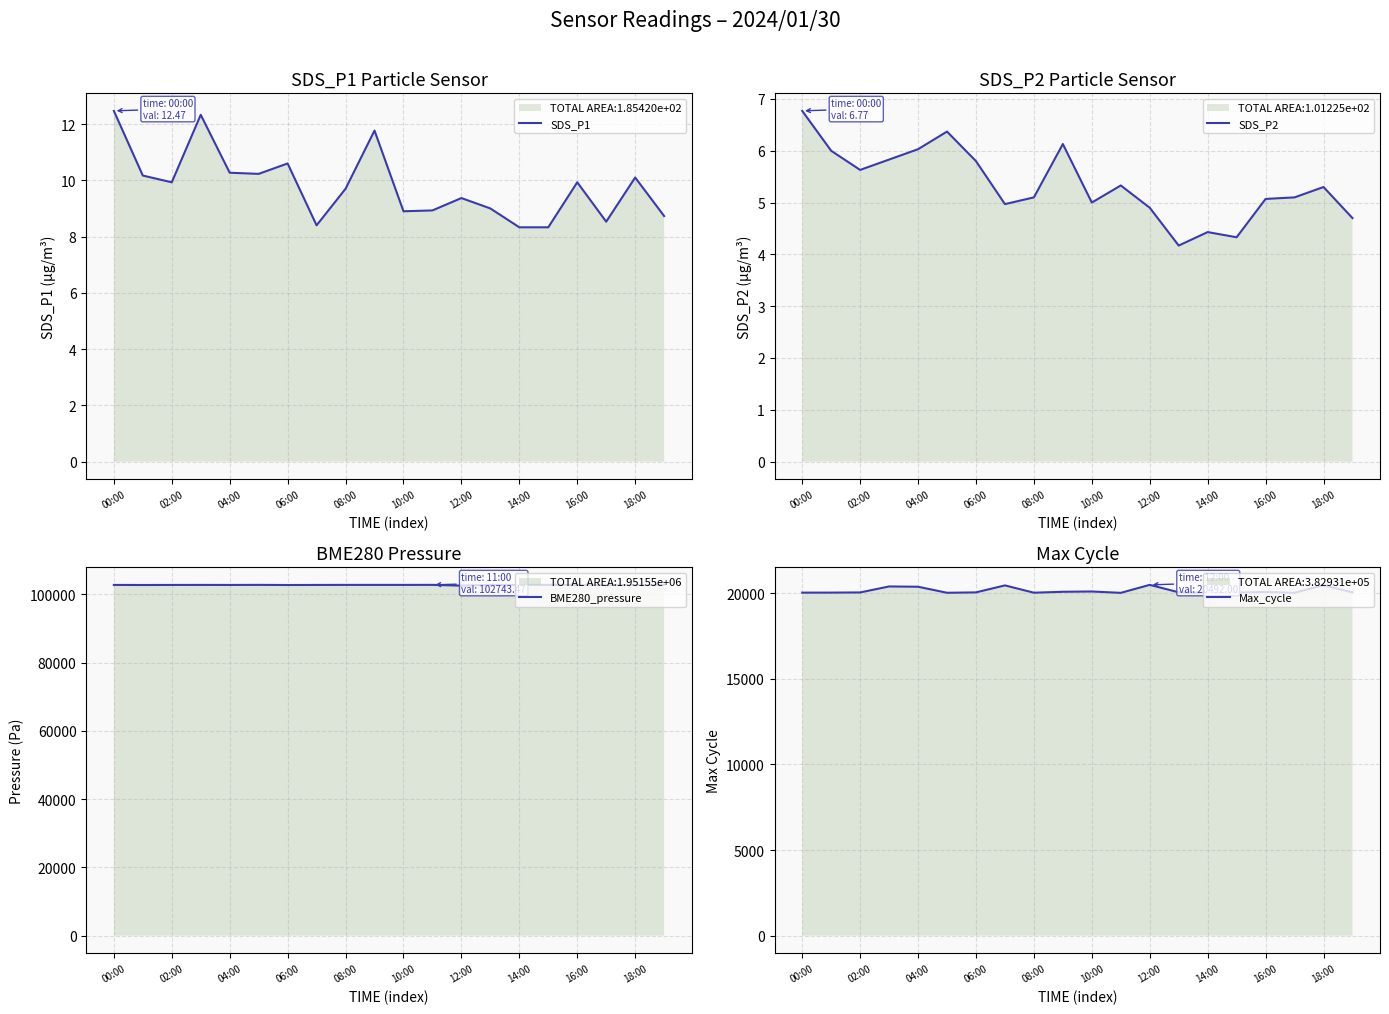

The SDS_P1 series shows 8.9 at 10:00. True or false?

True